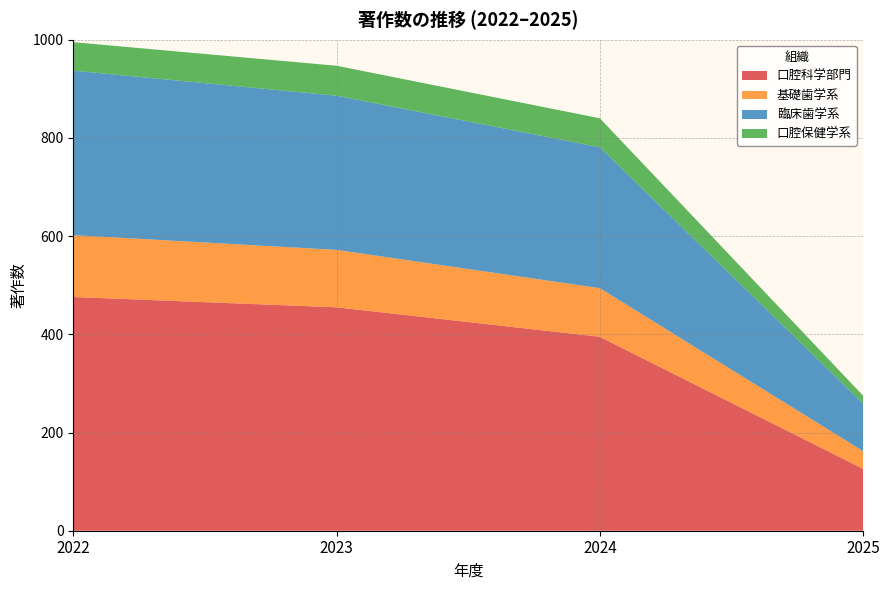

Reading left to right, extract all data points from this chart.

口腔科学部門: 476	455	395	126
基礎歯学系: 126	117	99	36
臨床歯学系: 335	314	287	97
口腔保健学系: 58	61	59	16